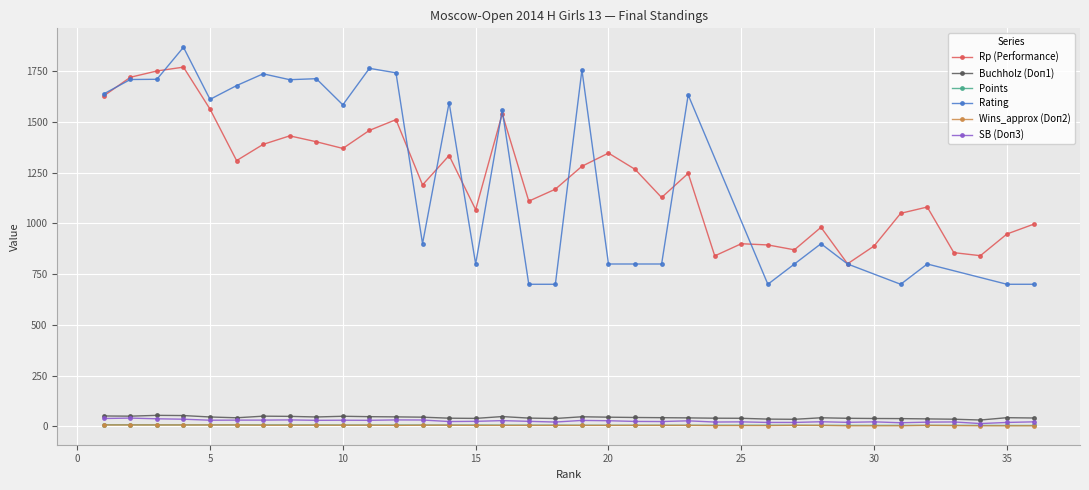

The value of Points at 5 is 6.5. True or false?

True